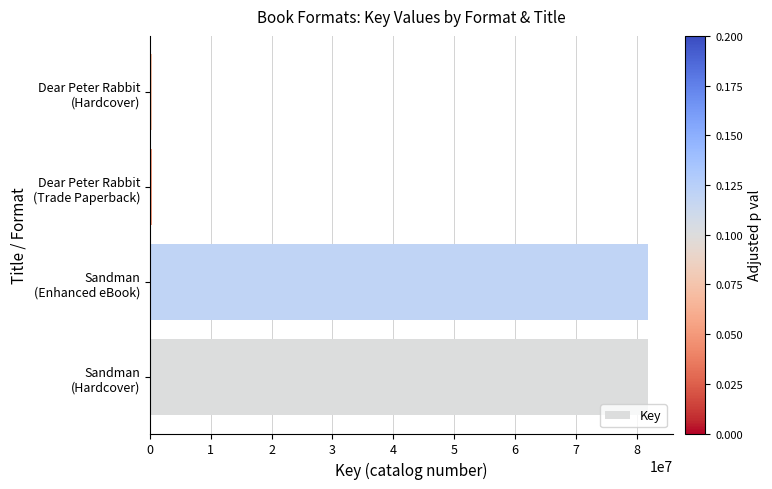

What is the difference between the maximum and minimum values?

81465715